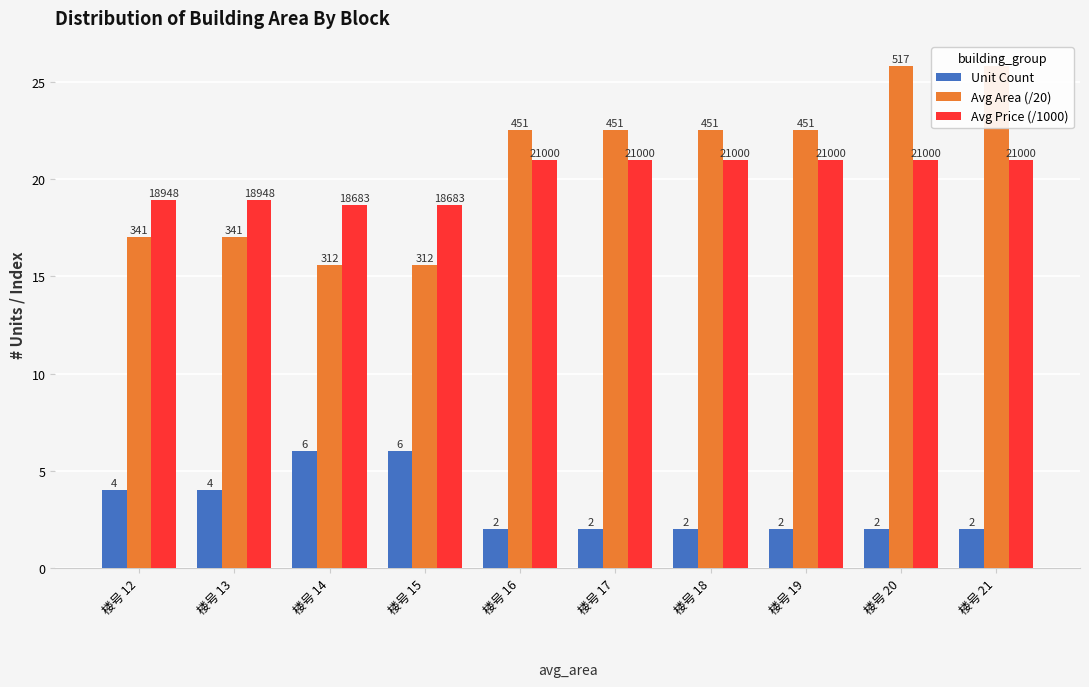

The Avg Area (/20) series shows 22.5 at 楼号 16. True or false?

True